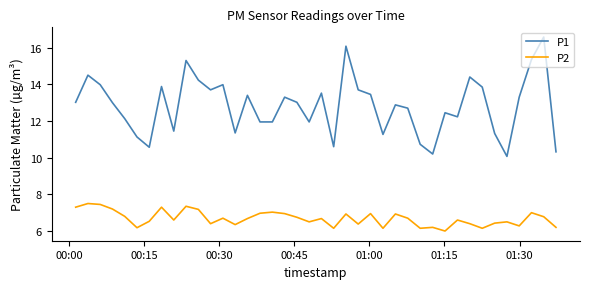

What is the average value of the P1 series?

12.8